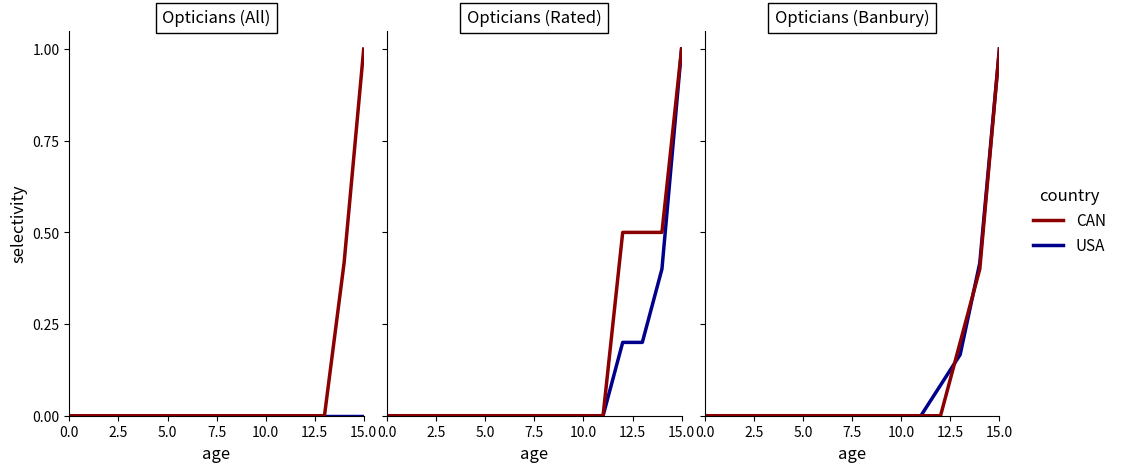

What position from the right is 14?

2